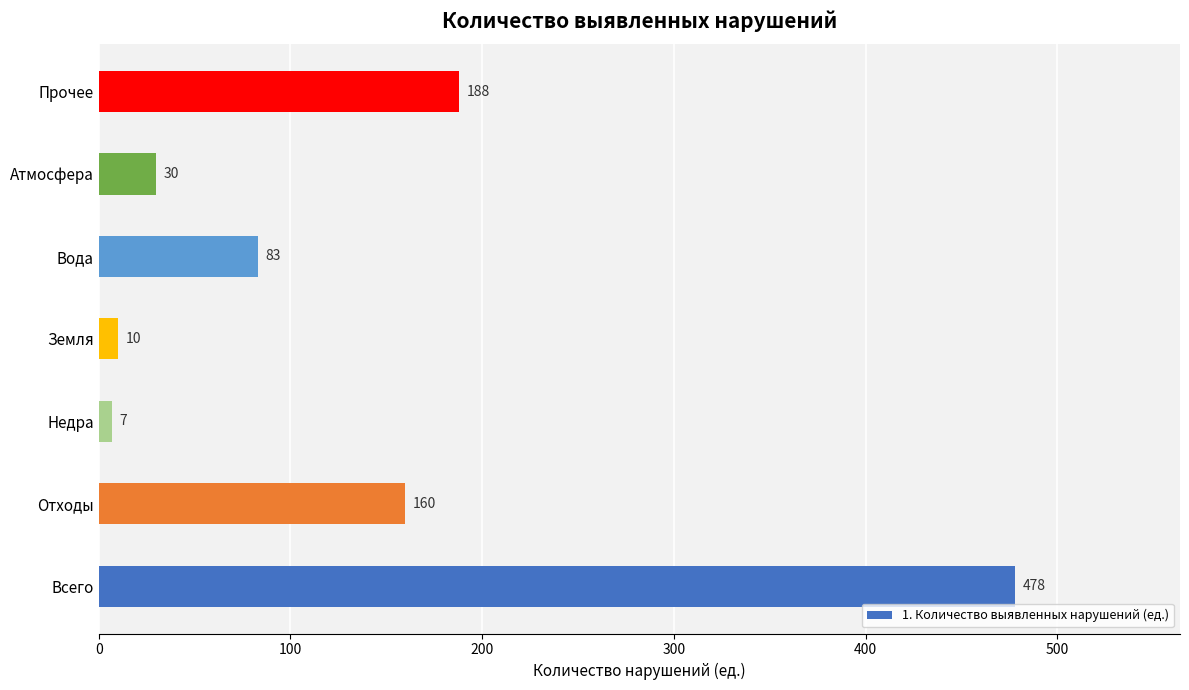

Reading bottom to top, list all the values displayed in this chart.

Всего=478	Отходы=160	Недра=7	Земля=10	Вода=83	Атмосфера=30	Прочее=188